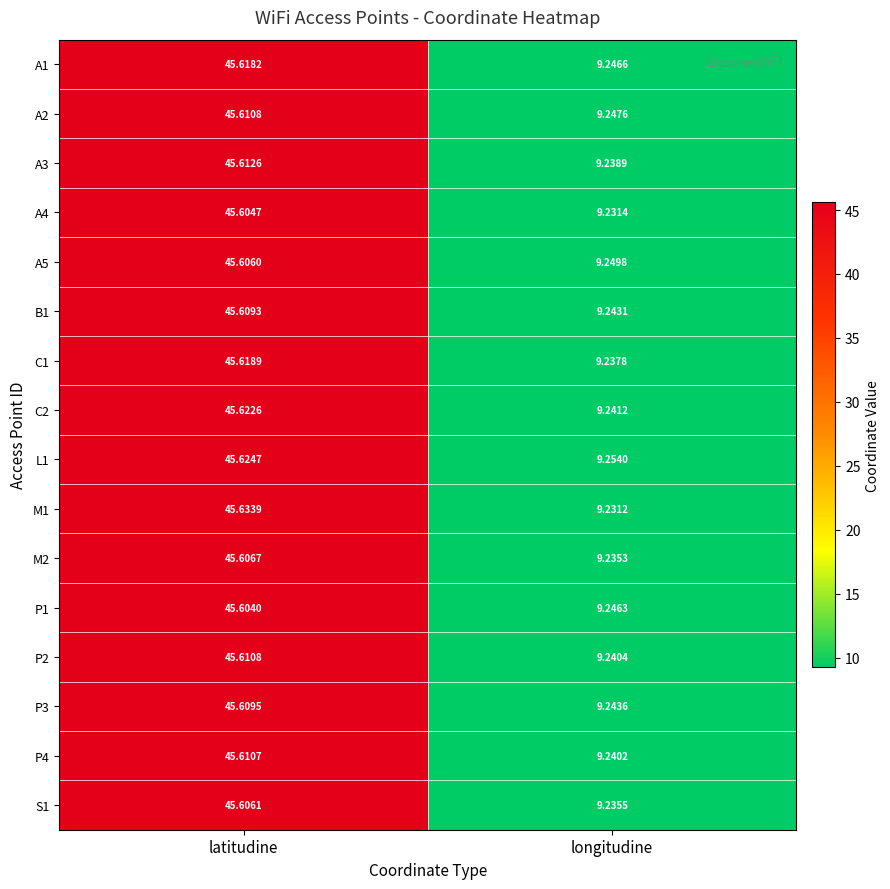

Where does the C1 series first go above 45?

latitudine